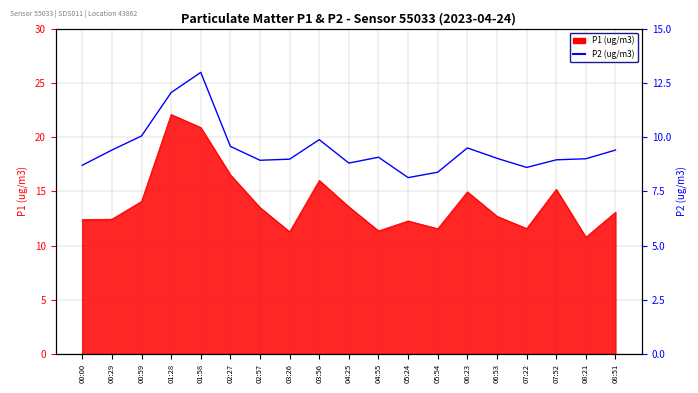

How many data points are above 9?

10